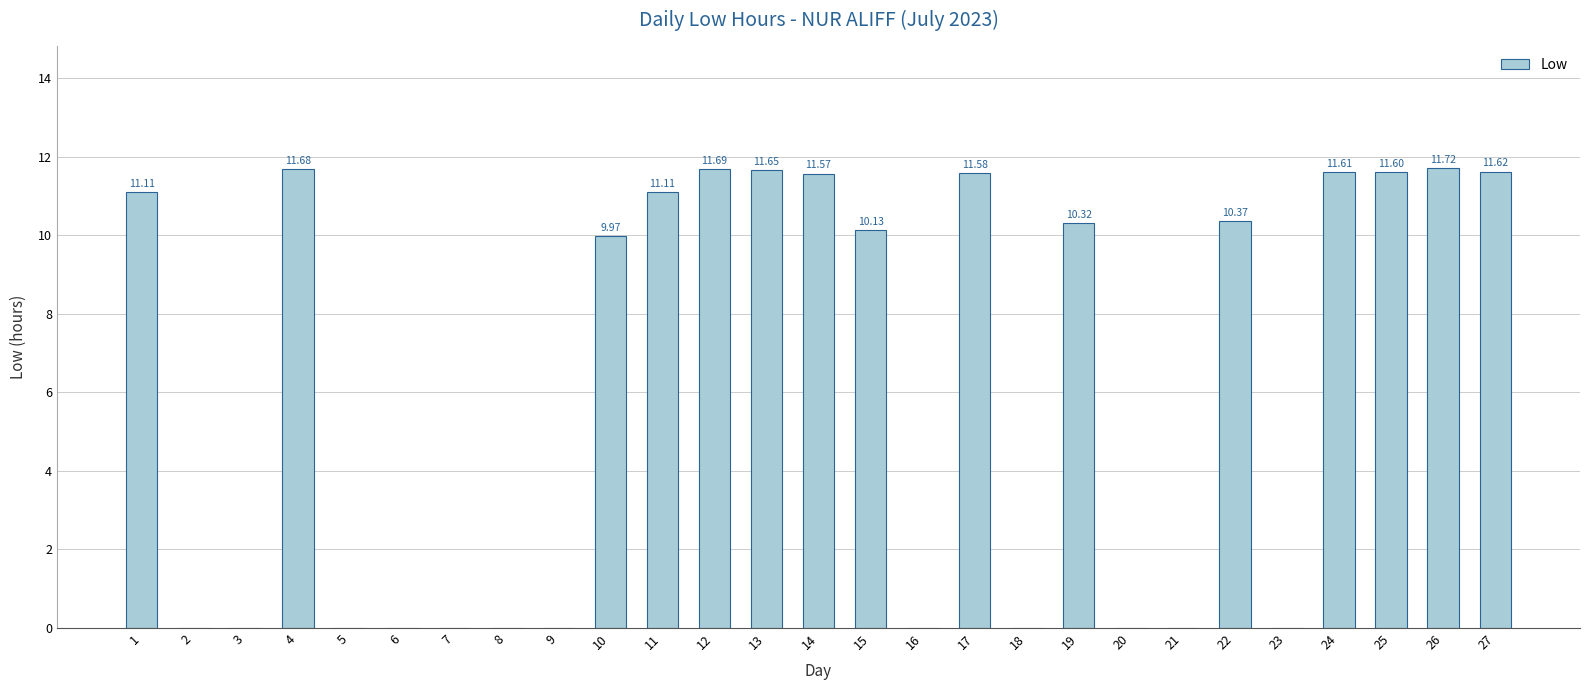

How many positive values are there?

15